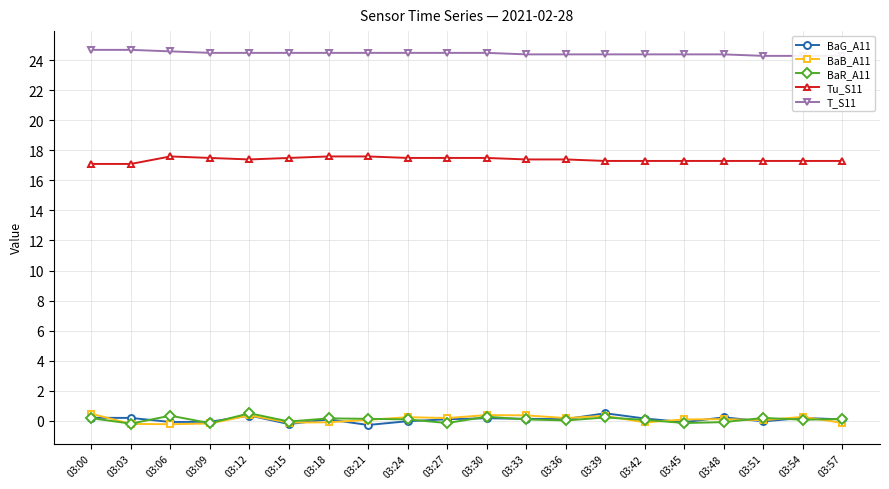

List the labels in order of BaB_A11 value, smallest first.

03:06, 03:03, 03:09, 03:57, 03:15, 03:42, 03:18, 03:51, 03:21, 03:45, 03:48, 03:27, 03:36, 03:24, 03:54, 03:39, 03:12, 03:33, 03:30, 03:00